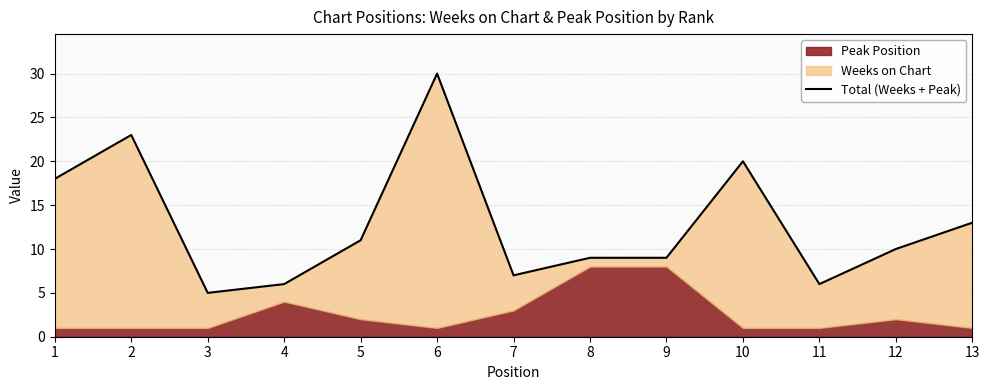

Reading left to right, extract all data points from this chart.

18	23	5	6	11	30	7	9	9	20	6	10	13